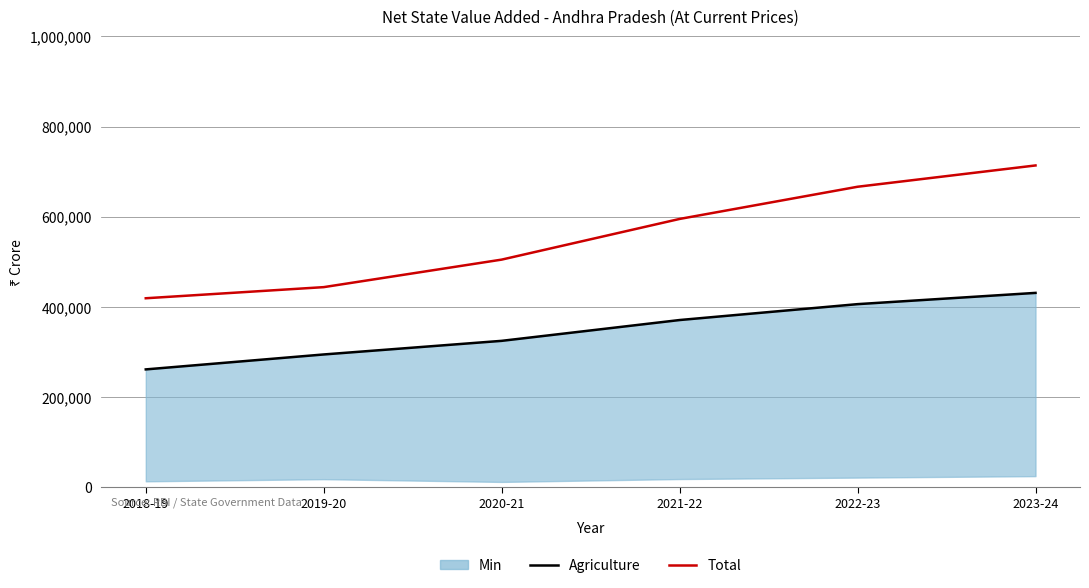

Which series has the largest total across all categories?

Total (2013-style)